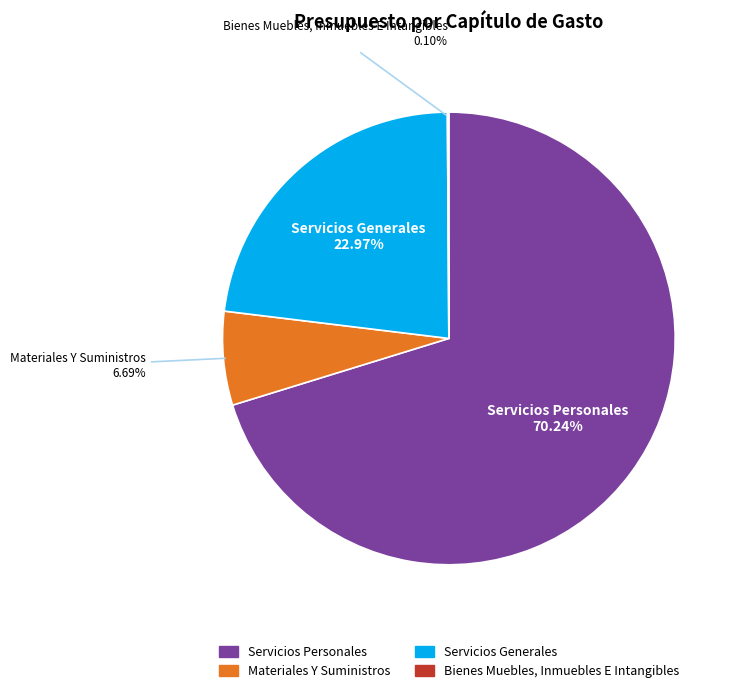

Which category has the biggest portion of the pie?

Servicios Personales